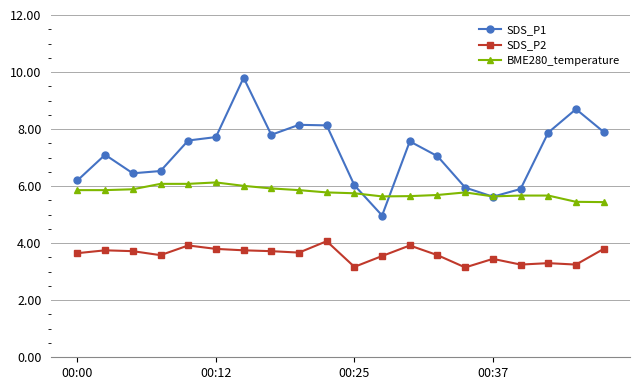

How many lines are shown in the chart?

3